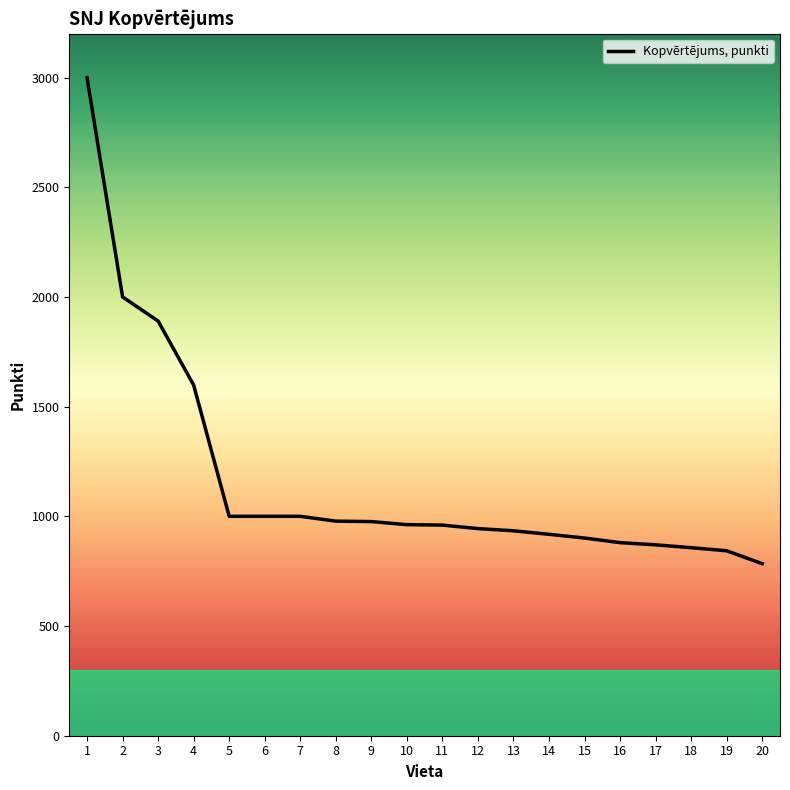

Where does the data first go above 962?

1